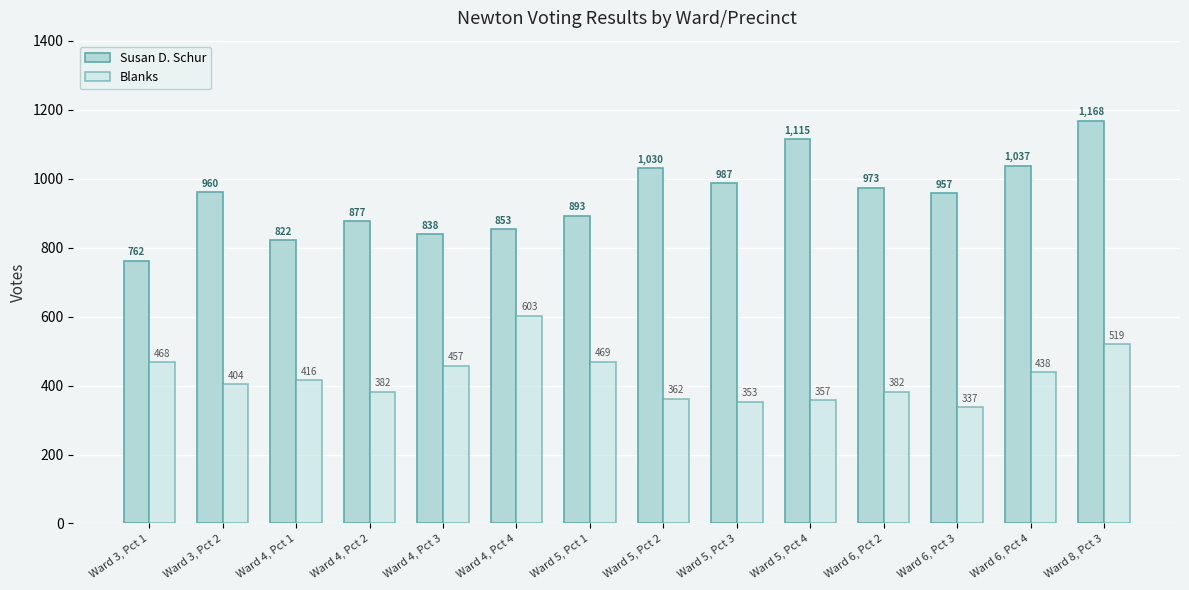

What are all the series names shown in the legend?

Susan D. Schur, Blanks